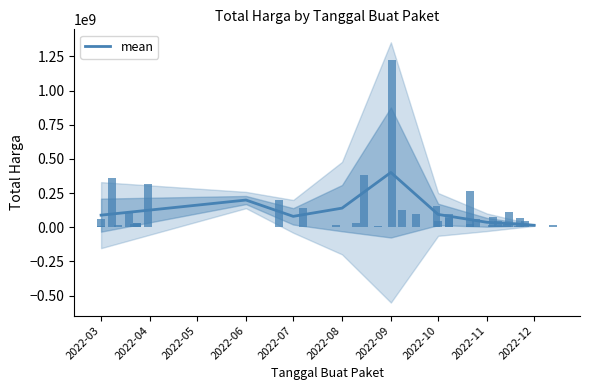

What is the difference between the second highest and minimum values?

184450000.0